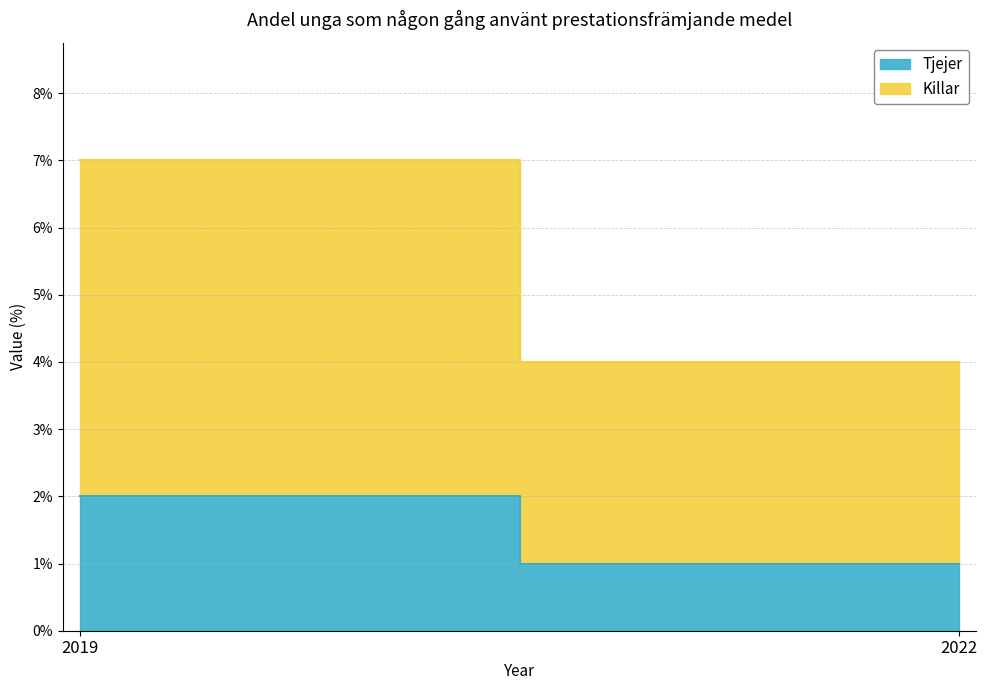

Between 2019 and 2022, which series saw the biggest shift?

Killar